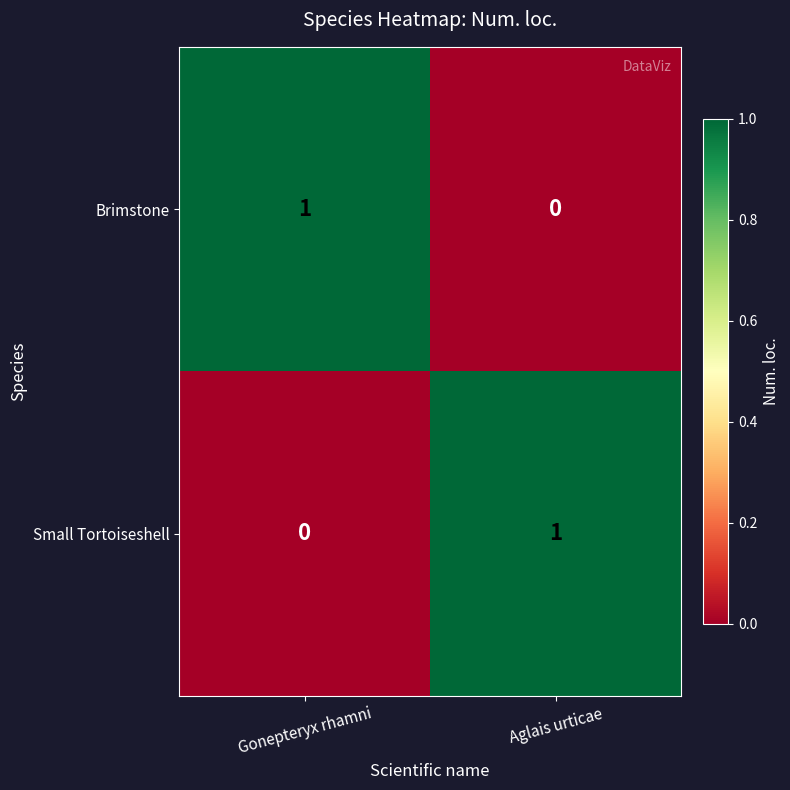

Is it true that Brimstone equals 1 at Aglais urticae?

False